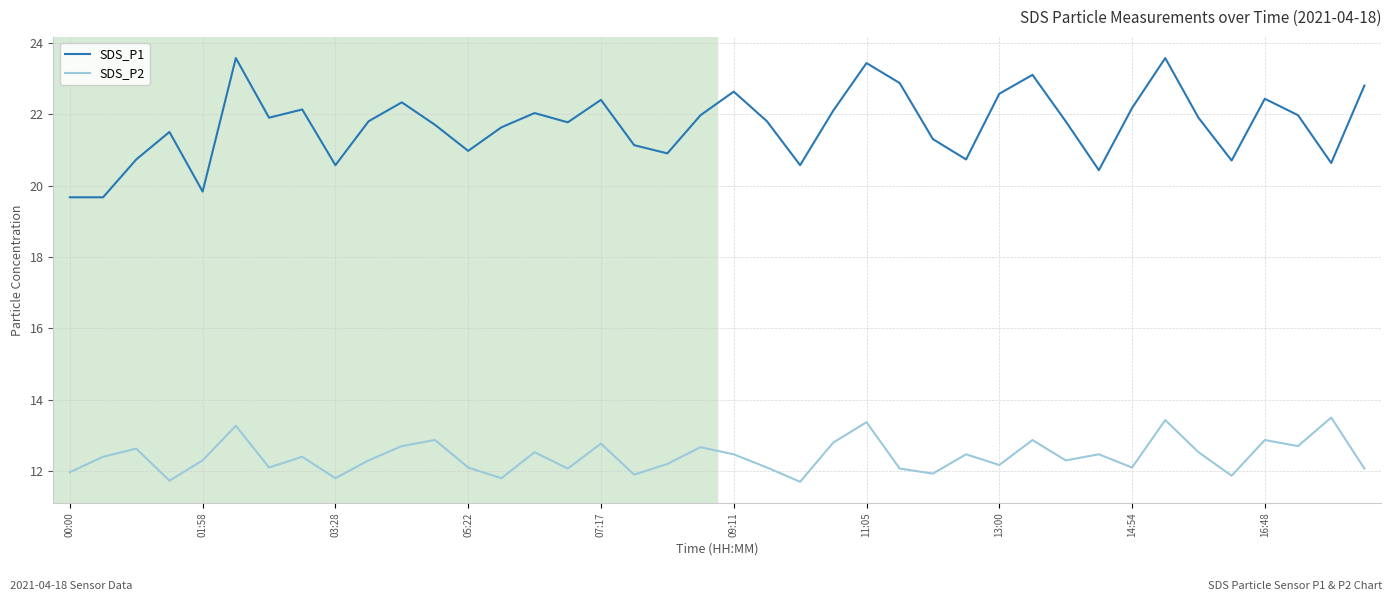

What is the minimum value shown in the chart?

11.7